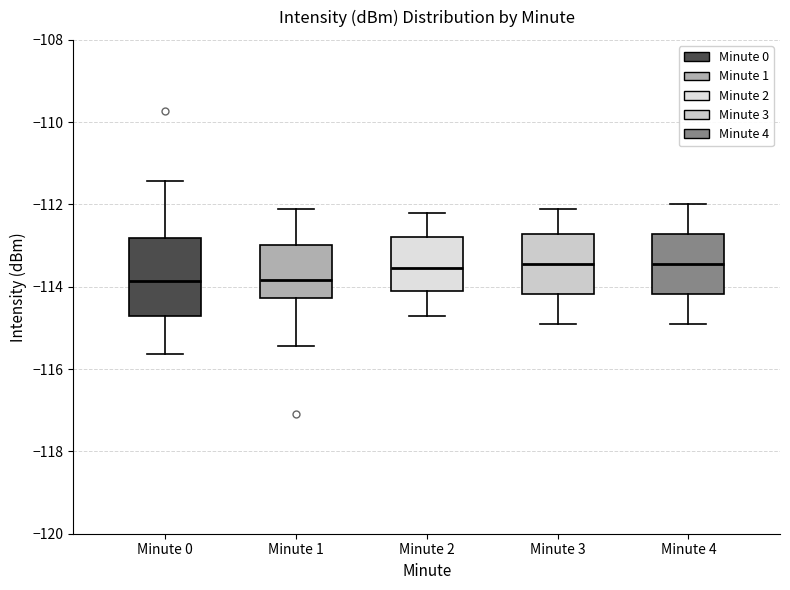

Reading left to right, read every box against the y-axis: the position of its median line, the range the box covers, and the ends of its whiskers. The values are not printed on the chart, so give them approximately, as read against the axis.

Minute 0: median -113.8, box -114.8 to -112.8, whiskers -115.6 to -111.4
Minute 1: median -113.8, box -114.2 to -113.0, whiskers -115.4 to -112.0
Minute 2: median -113.6, box -114.0 to -112.8, whiskers -114.6 to -112.2
Minute 3: median -113.4, box -114.2 to -112.8, whiskers -114.8 to -112.0
Minute 4: median -113.4, box -114.2 to -112.8, whiskers -114.8 to -112.0